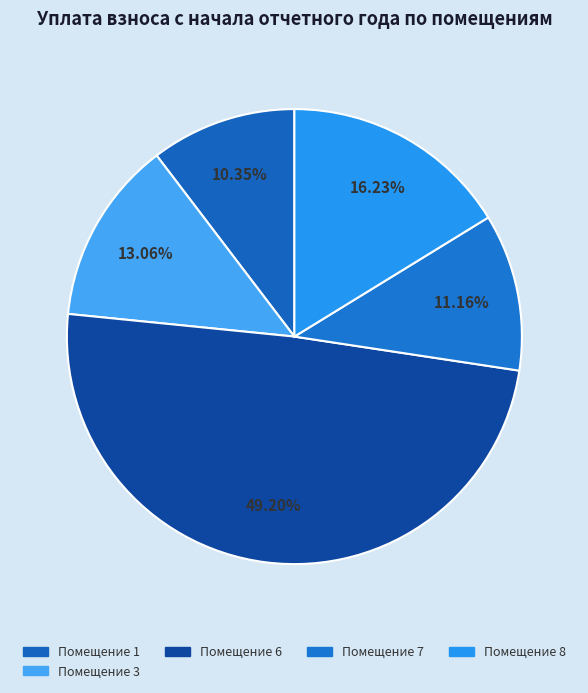

How many slices are in this pie chart?

5